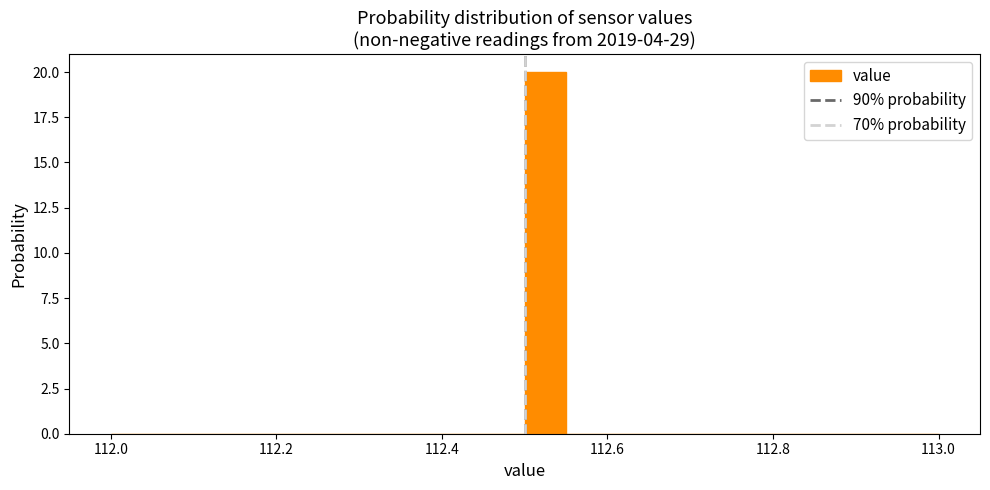

Around what value on the x-axis is the tallest bar? Give the approximate position of its centre, as read against the axis.

112.52